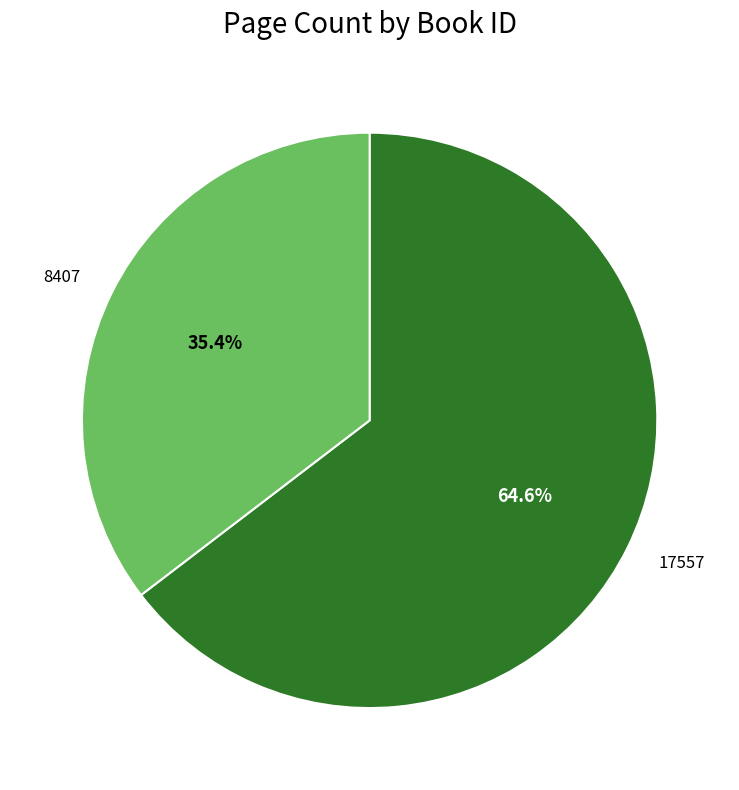

To the nearest percent, what percentage of the pie is 8407?

35%